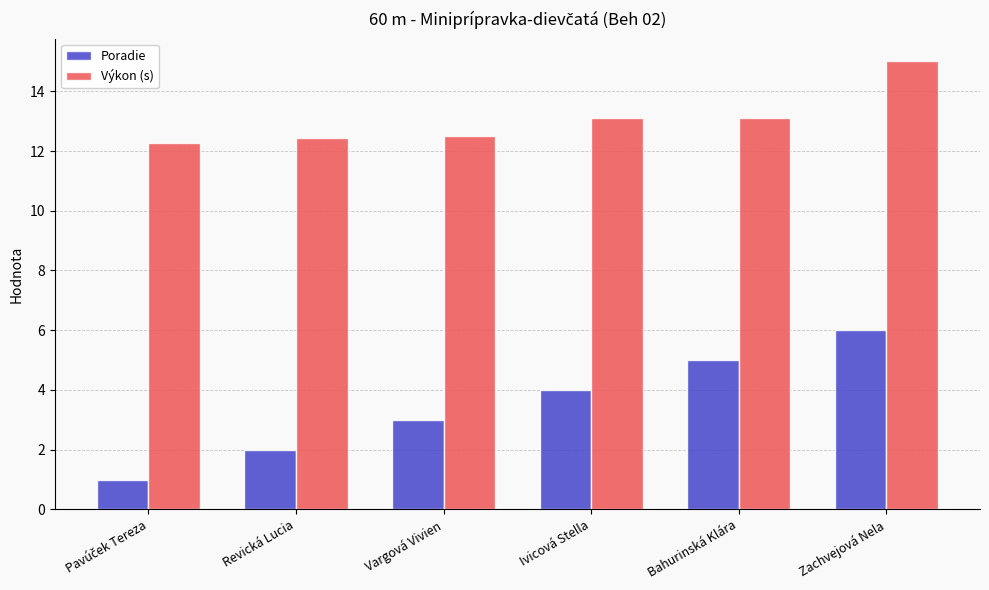

What value does the Poradie series have at Zachvejová Nela?

6.0